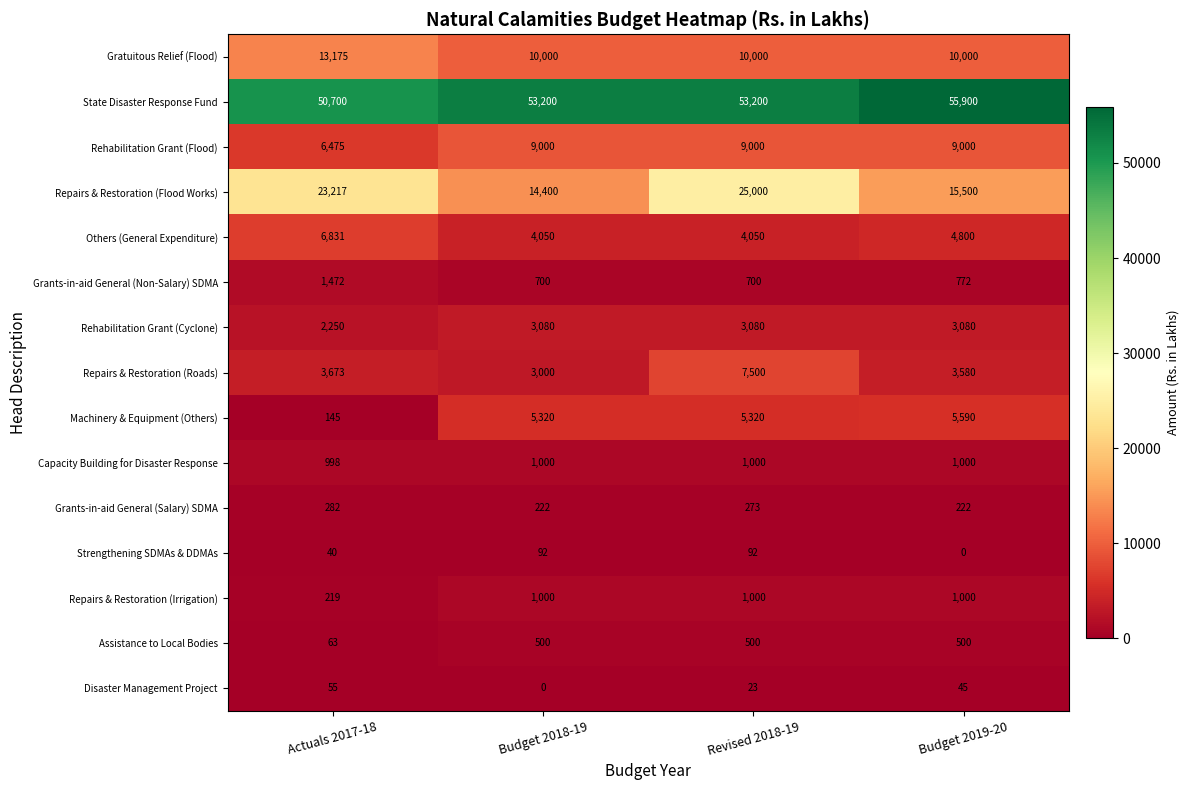

Is it true that Assistance to Local Bodies equals 63 at Actuals 2017-18?

True